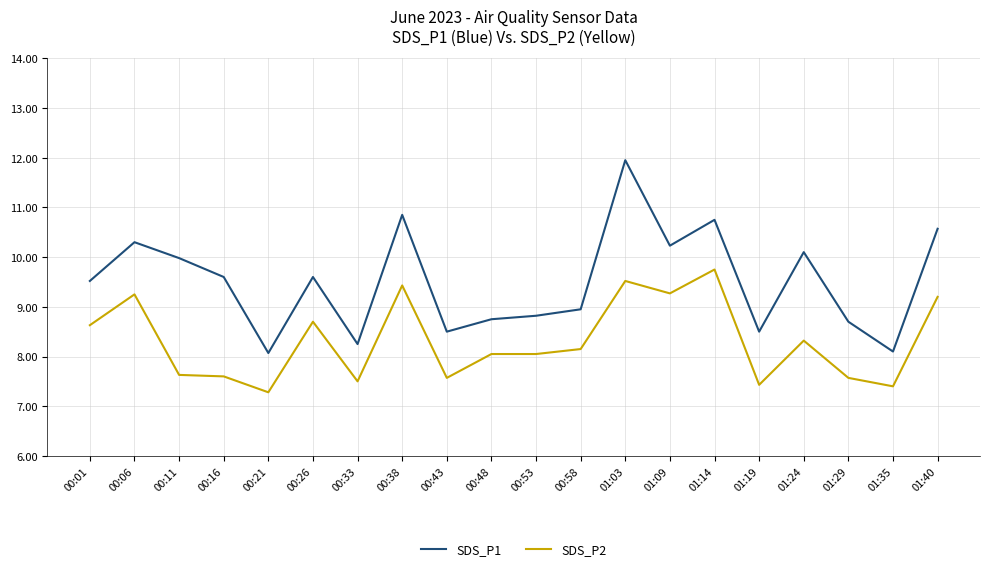

What is the minimum value for SDS_P2?

7.3